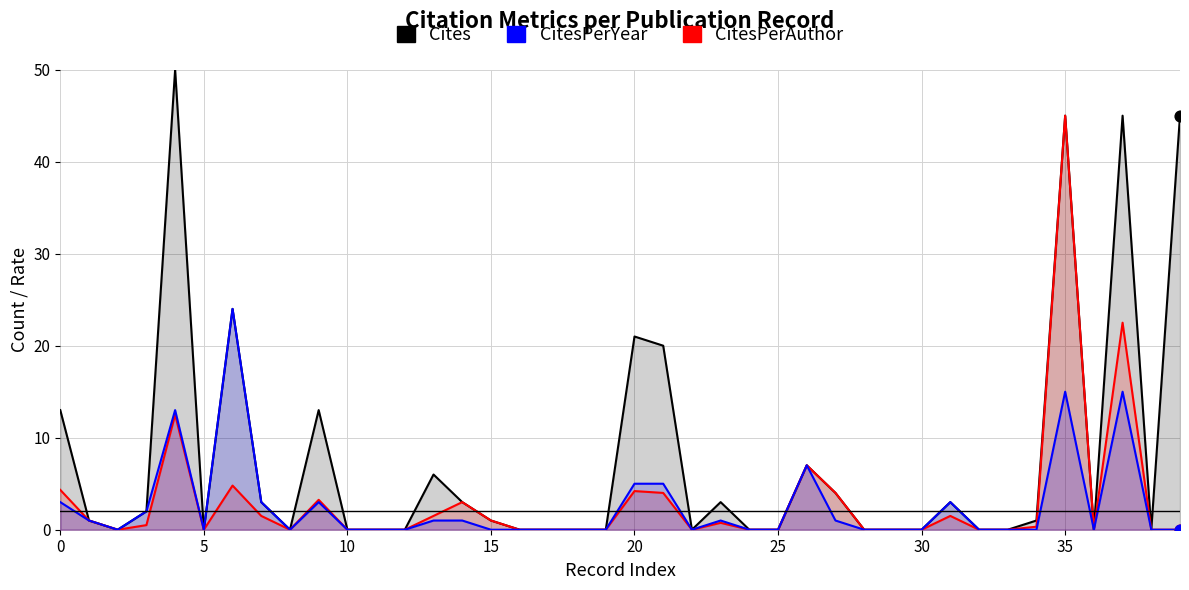

At which category is the sum across all series the highest?

35